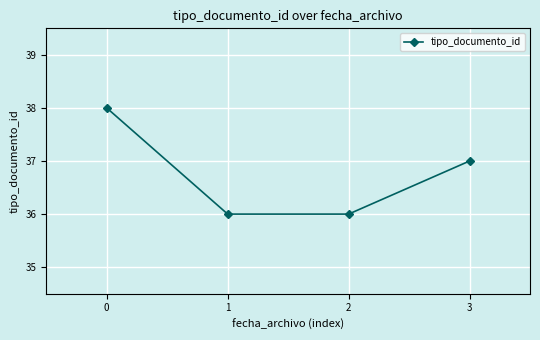

Reading right to left, extract all data points from this chart.

3=37	2=36	1=36	0=38